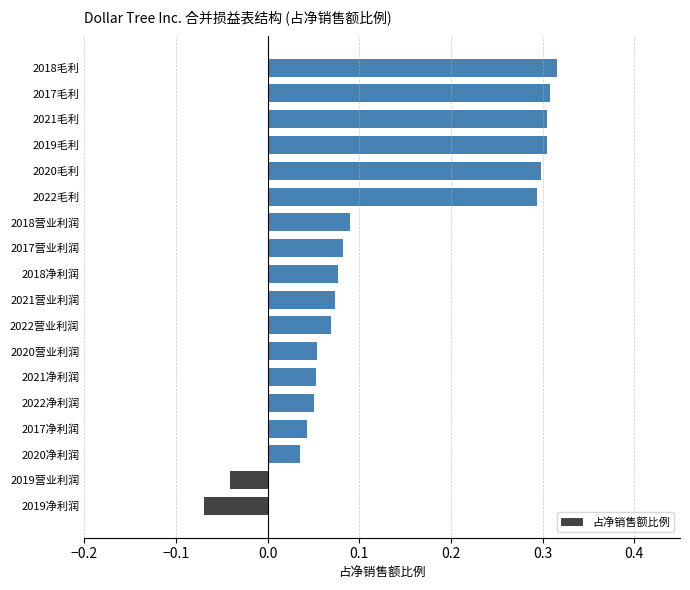

What is the change in value from 2021营业利润 to 2017毛利?

+0.2